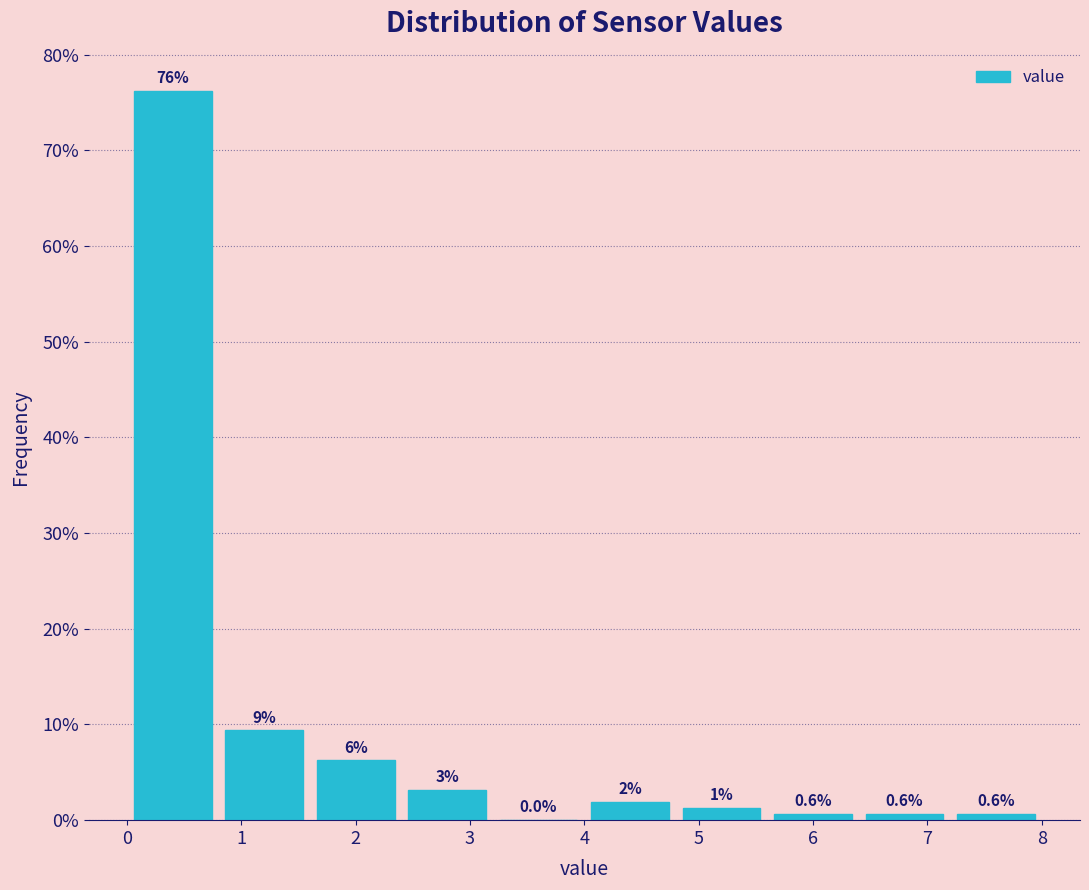

Which range on the x-axis has the tallest bar?

0.0 to 0.8